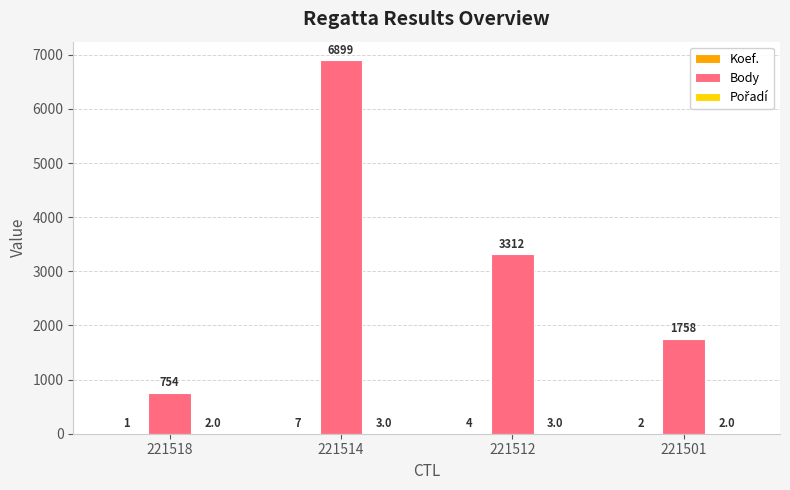

What is the greatest value displayed?

6899